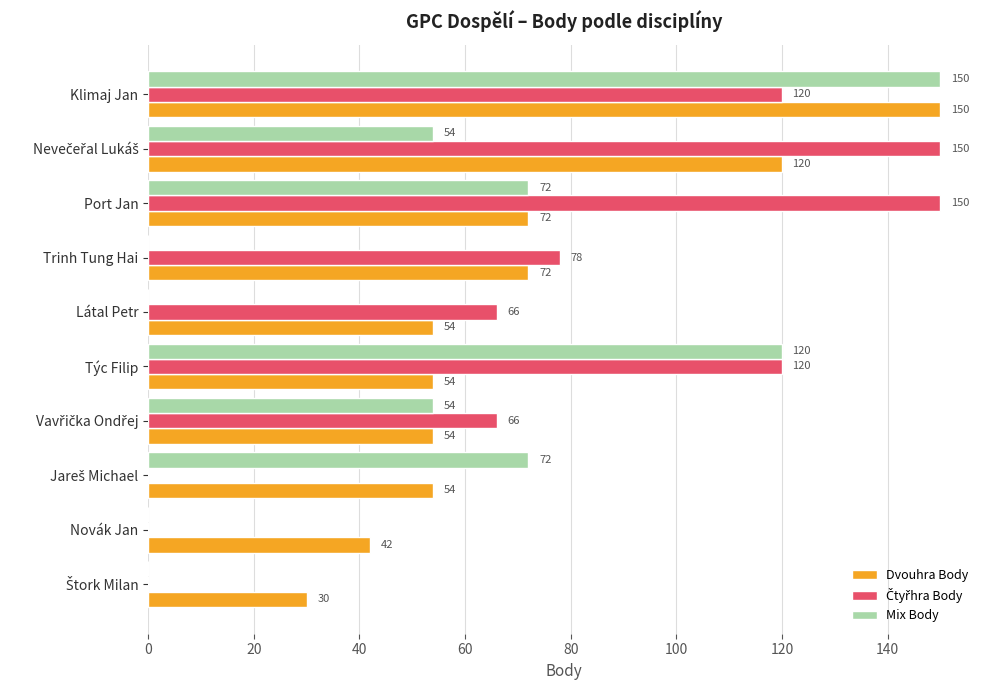

The value of Dvouhra Body at Klimaj Jan is 150. True or false?

True